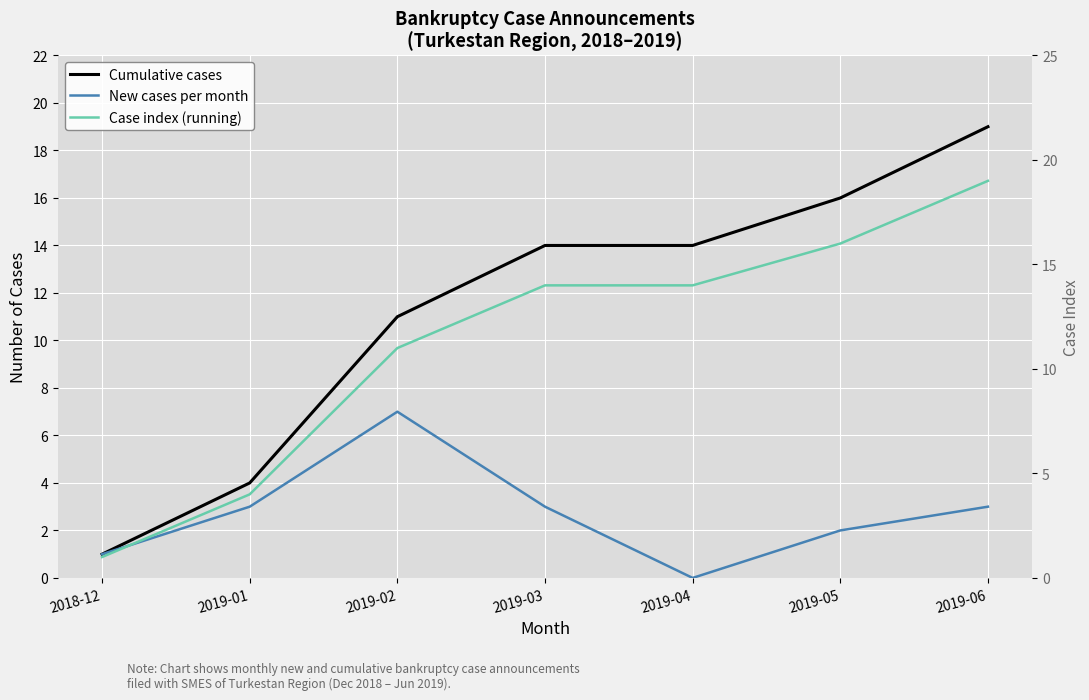

What is the maximum value for New cases per month?

7